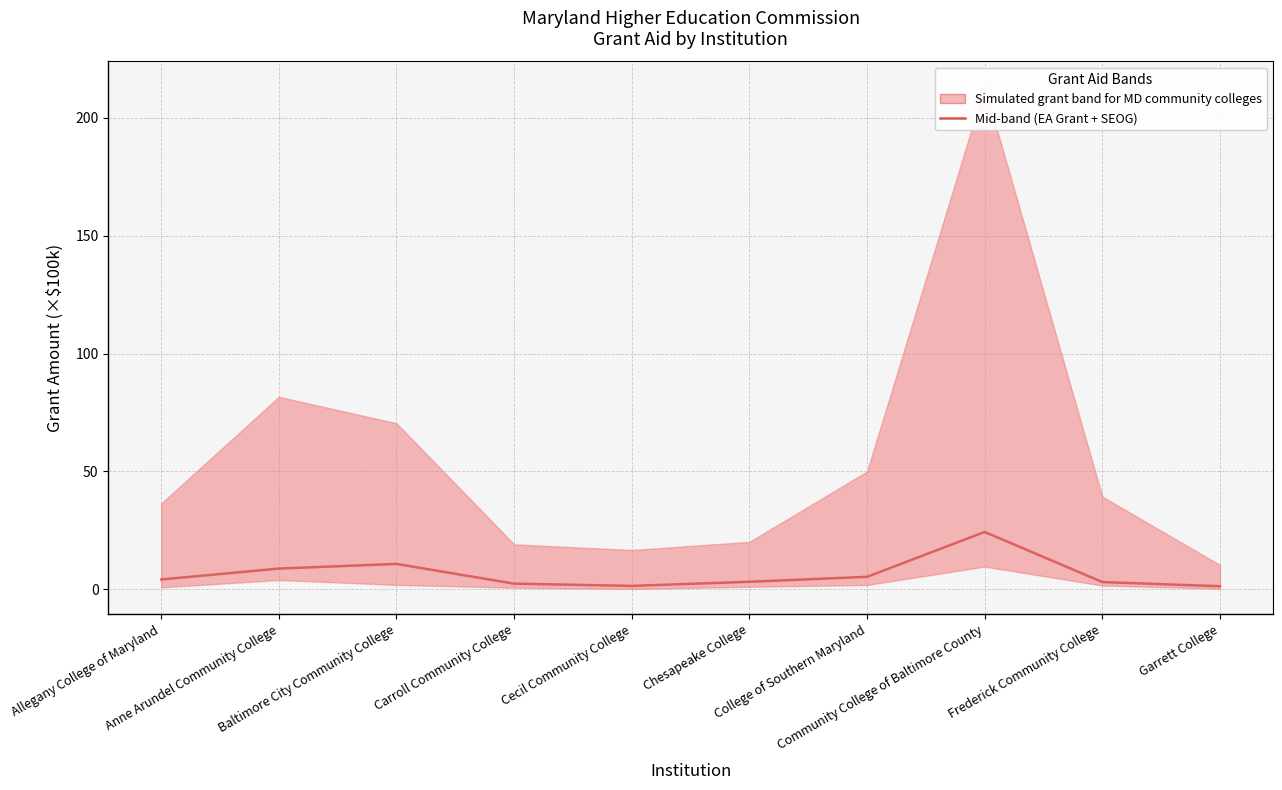

What is the difference between the maximum and minimum values?

23.0